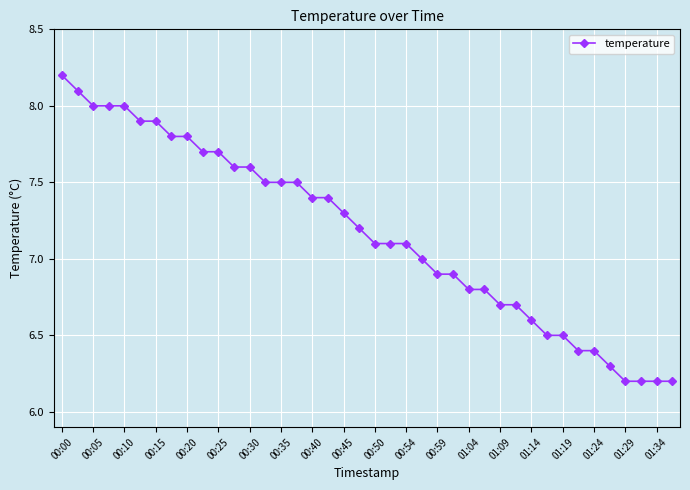

How many data points does each series have?

40